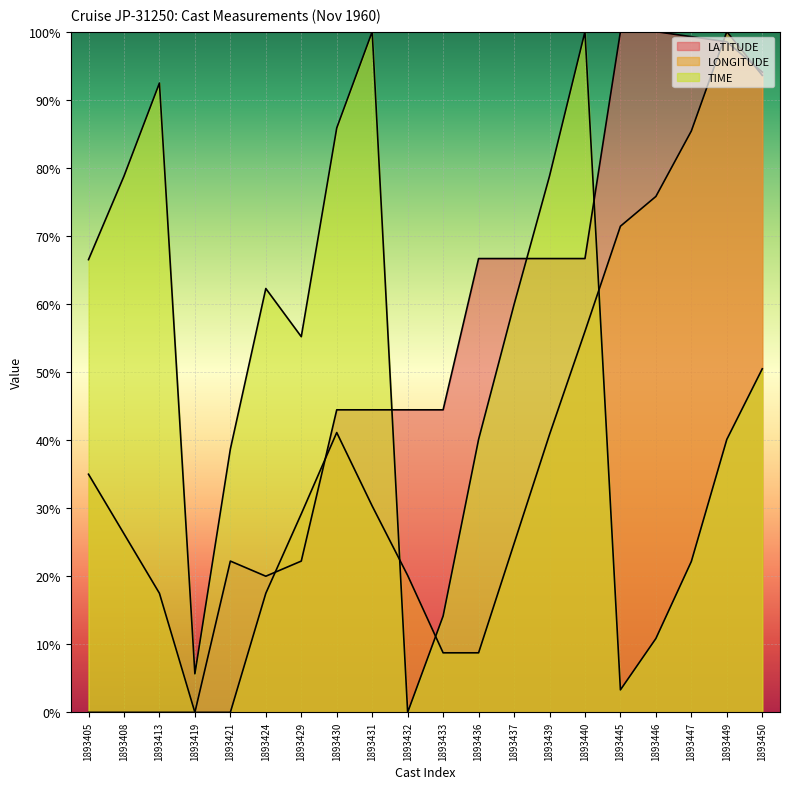

Which has a higher value, 1893433 or 1893405?

1893433